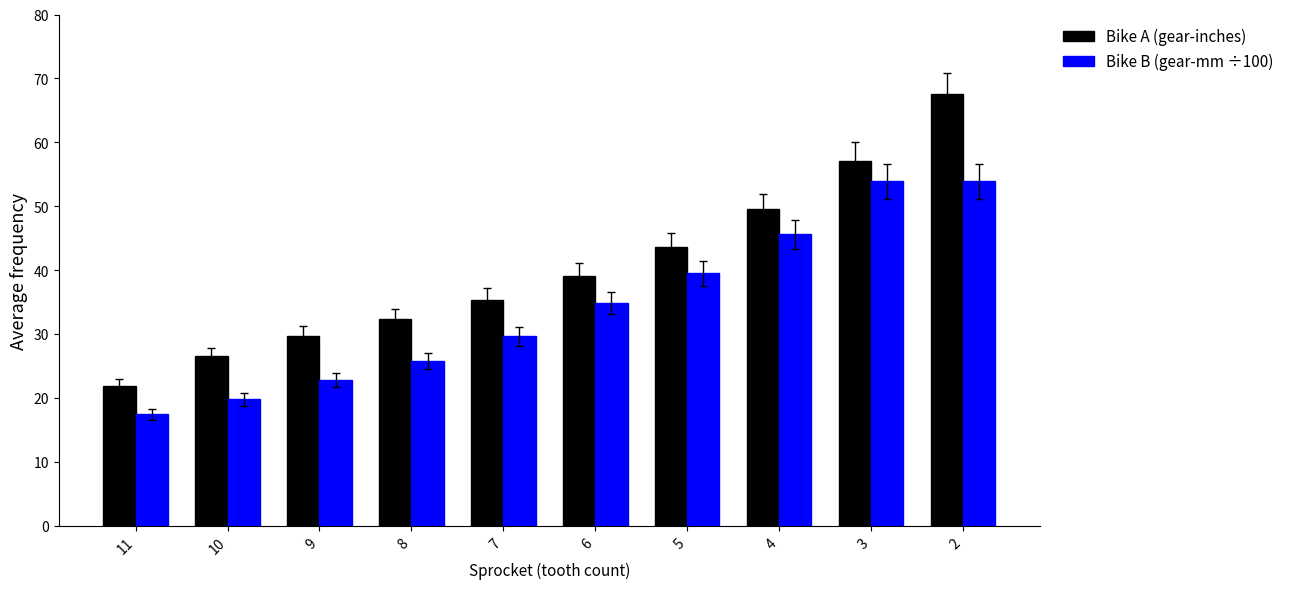

Reading right to left, list all the values displayed in this chart.

Bike A (gear-inches): 67.5	57.1	49.5	43.7	39.1	35.4	32.3	29.7	26.5	21.8
Bike B (gear-mm ÷100): 53.9	53.9	45.6	39.5	34.9	29.6	25.8	22.8	19.8	17.4